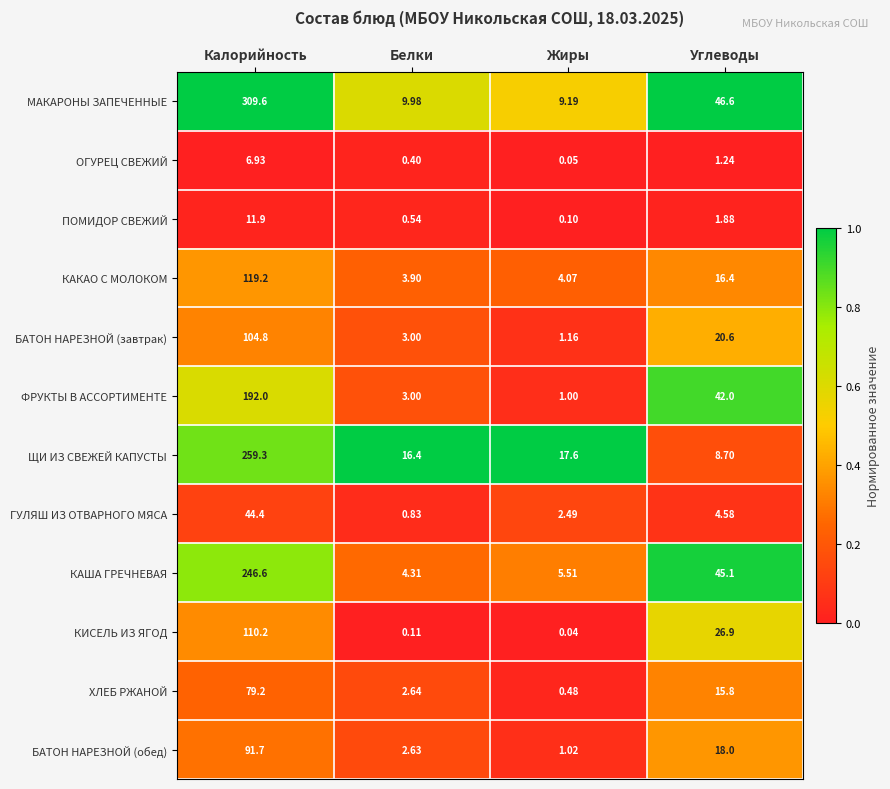

At which category does the chart reach its peak across all series?

Калорийность